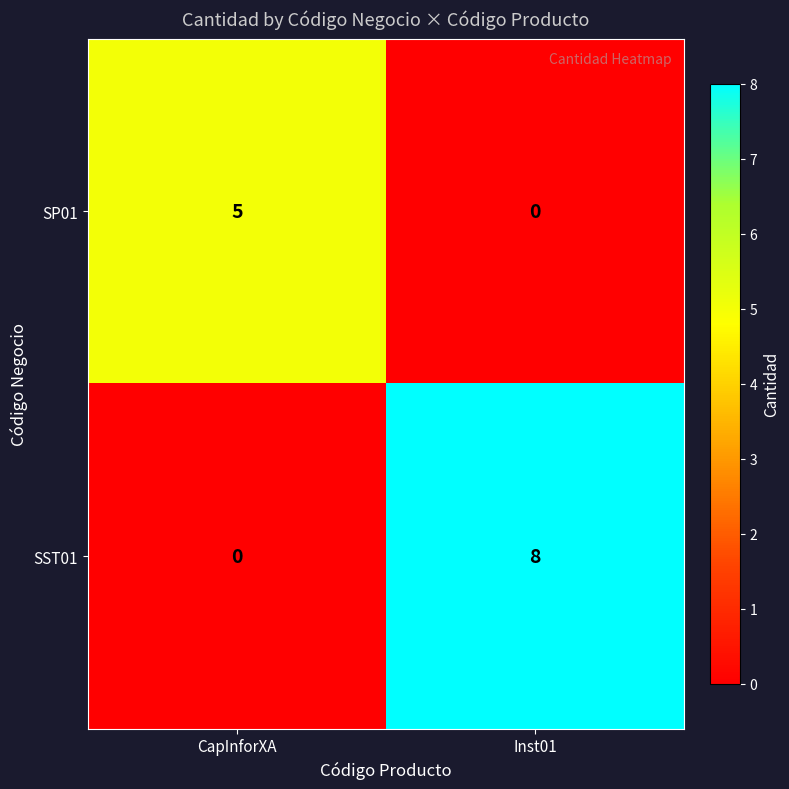

Read the SP01 value at CapInforXA.

5